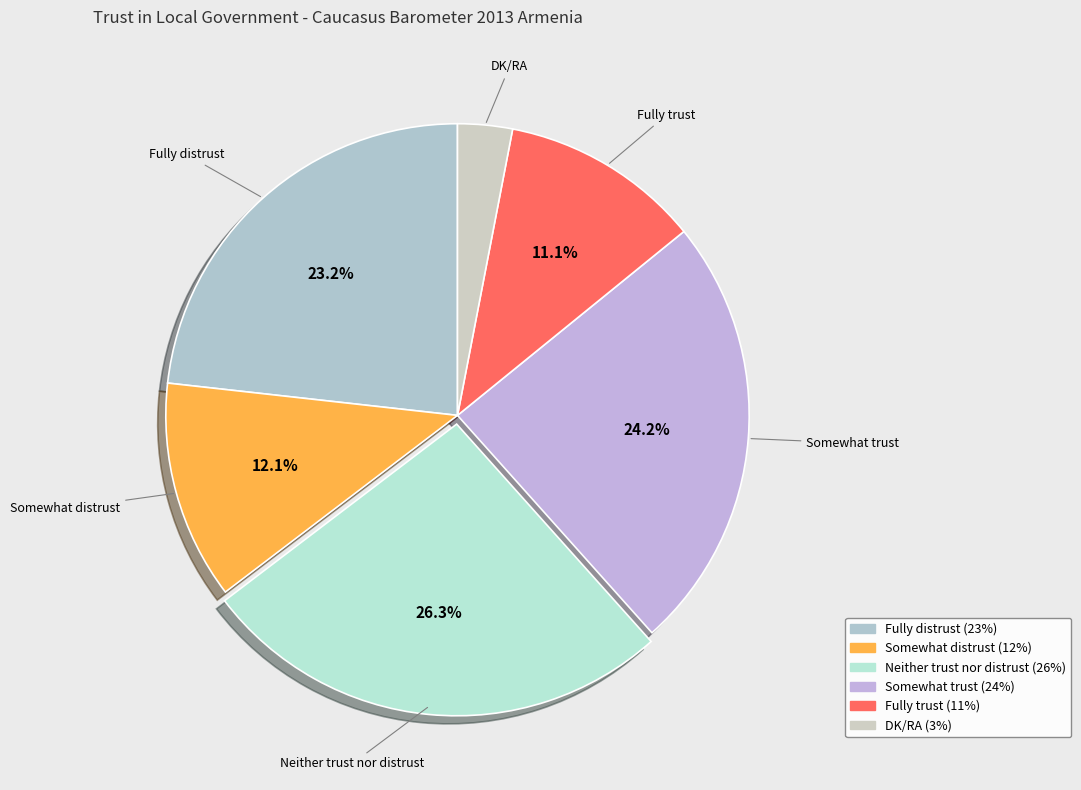

Count the number of slices in the pie.

6